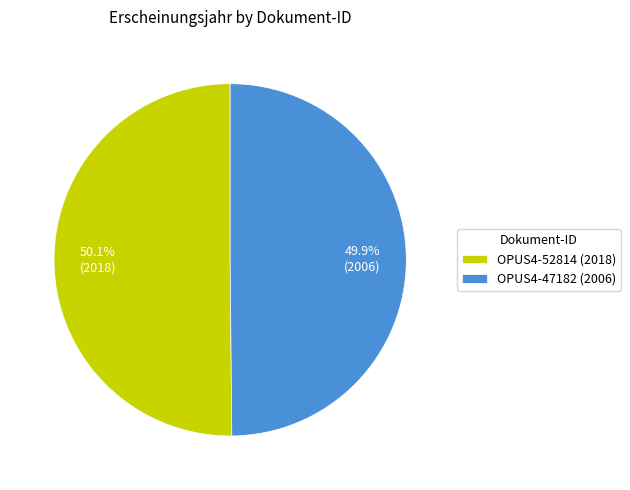

Approximately how many times larger is the value at OPUS4-47182 (2006) compared to OPUS4-52814 (2018)?

1.0